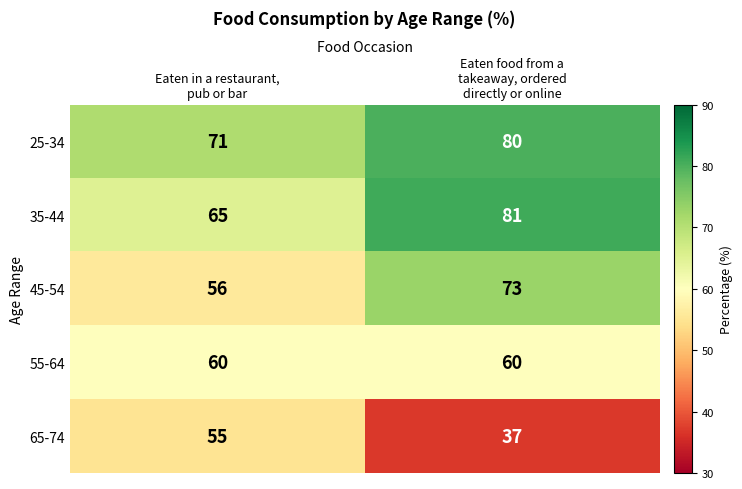

Count the number of categories in the chart.

2